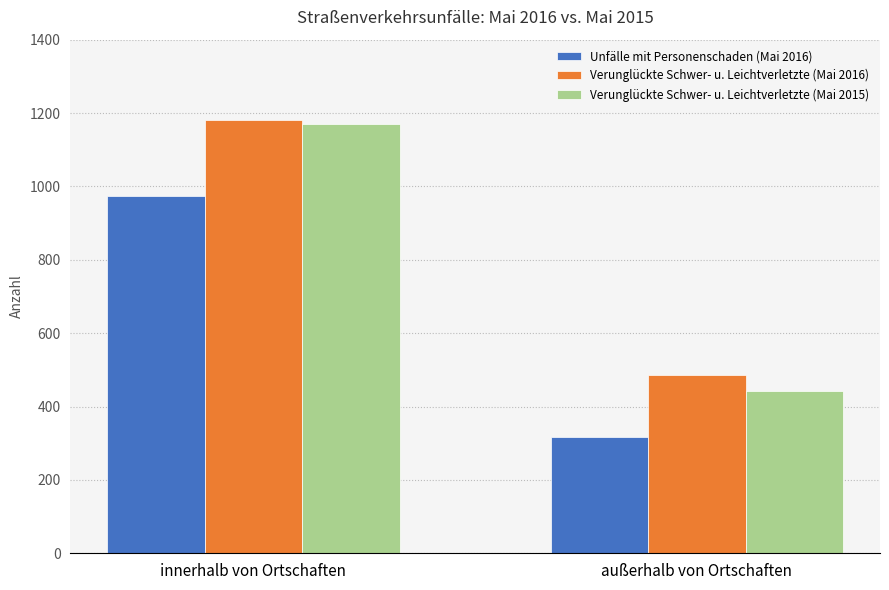

What are all the series names shown in the legend?

Unfälle mit Personenschaden (Mai 2016), Verunglückte Schwer- u. Leichtverletzte (Mai 2016), Verunglückte Schwer- u. Leichtverletzte (Mai 2015)